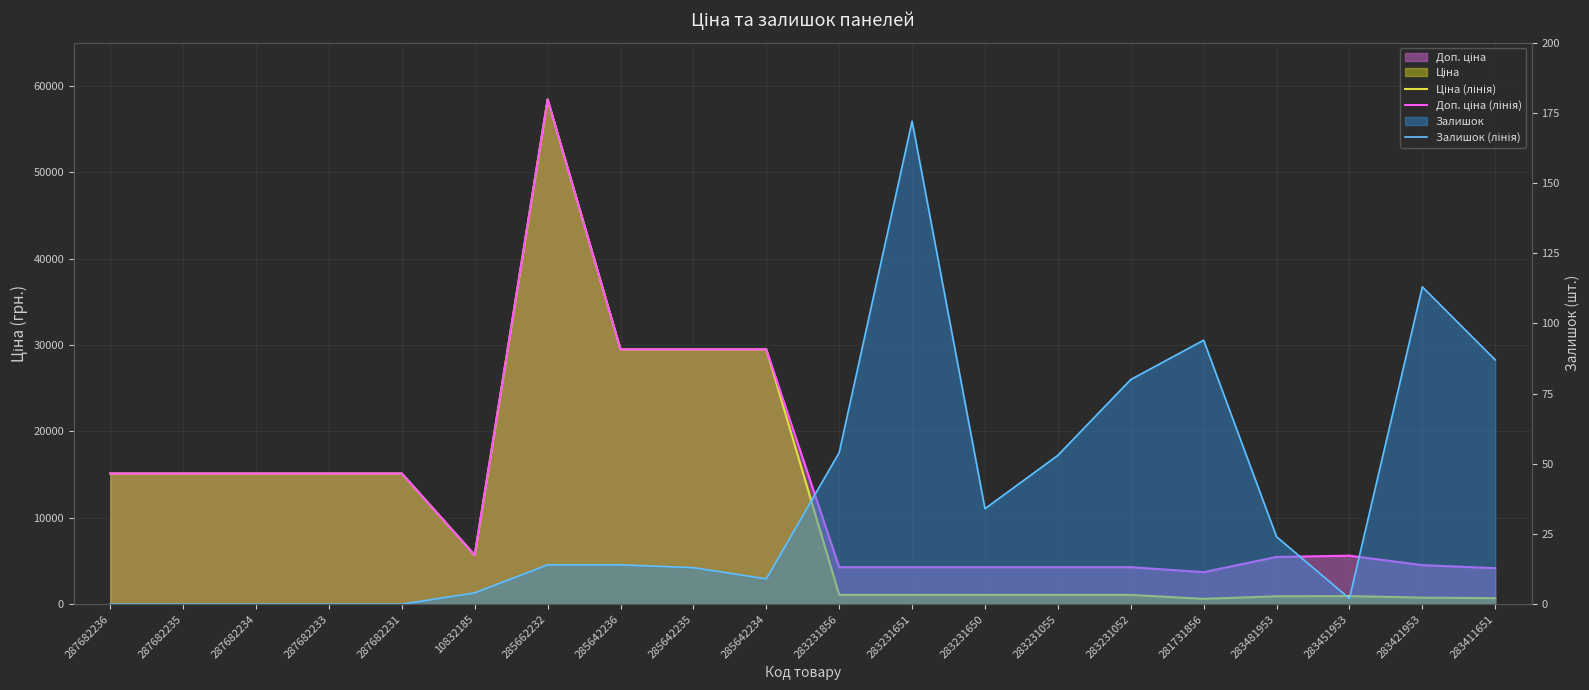

True or false: Ціна (лінія) has a value of 752.2 at 283421953.

True